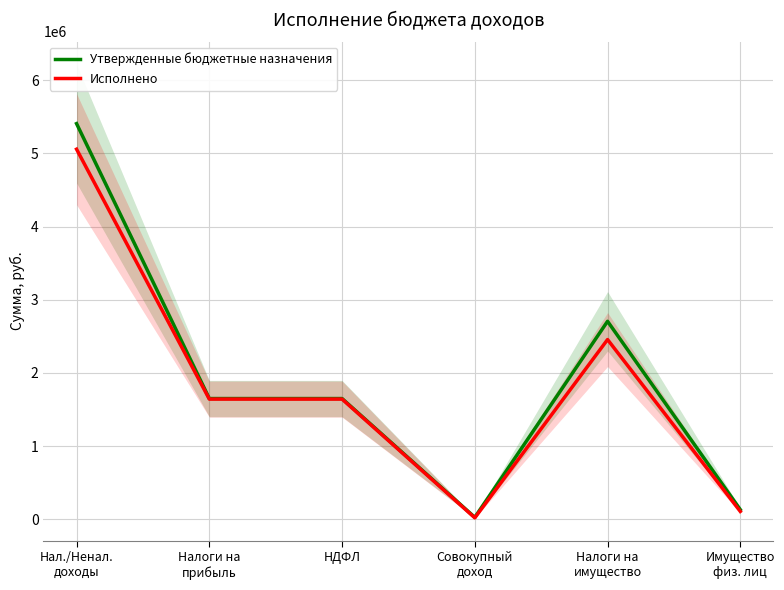

True or false: Утвержденные бюджетные назначения and Исполнено cross at least once.

False